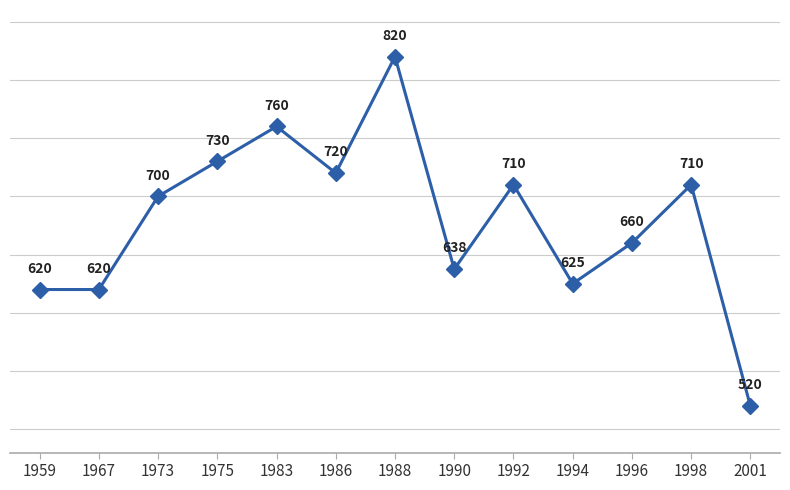

The value at 1994 is 1052.3. True or false?

False